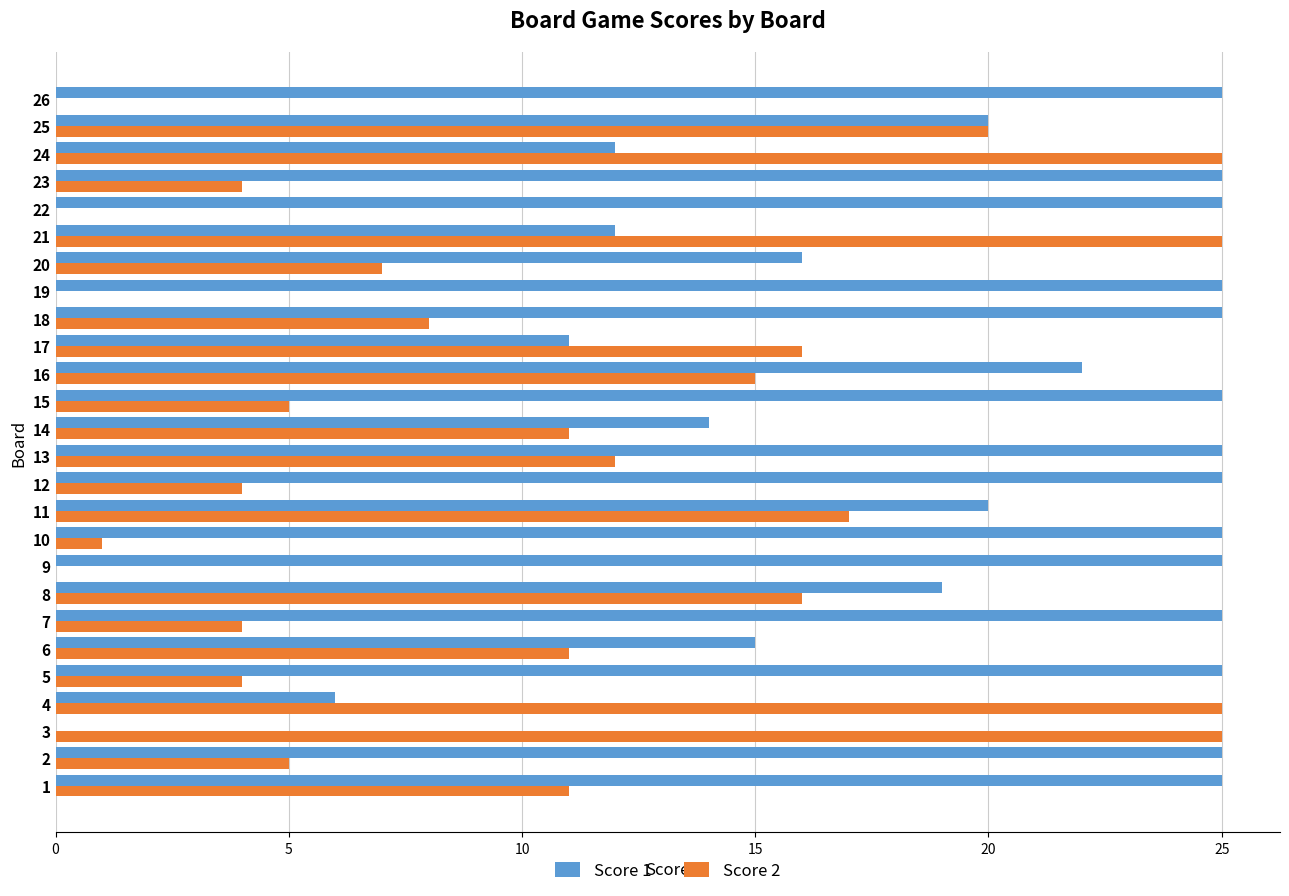

Which series has the largest total across all categories?

Score 1